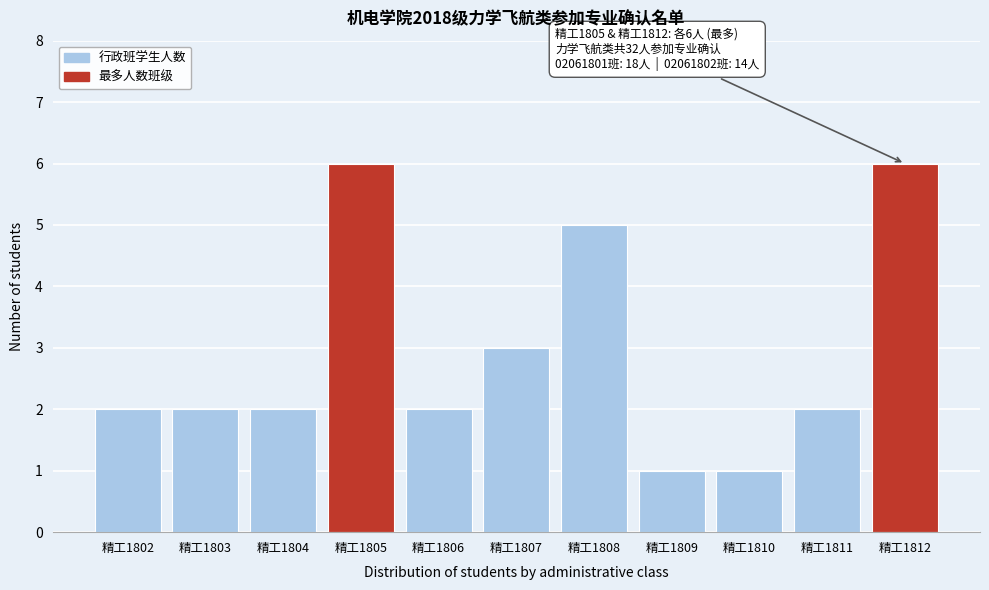

Reading right to left, extract all data points from this chart.

6	2	1	1	5	3	2	6	2	2	2